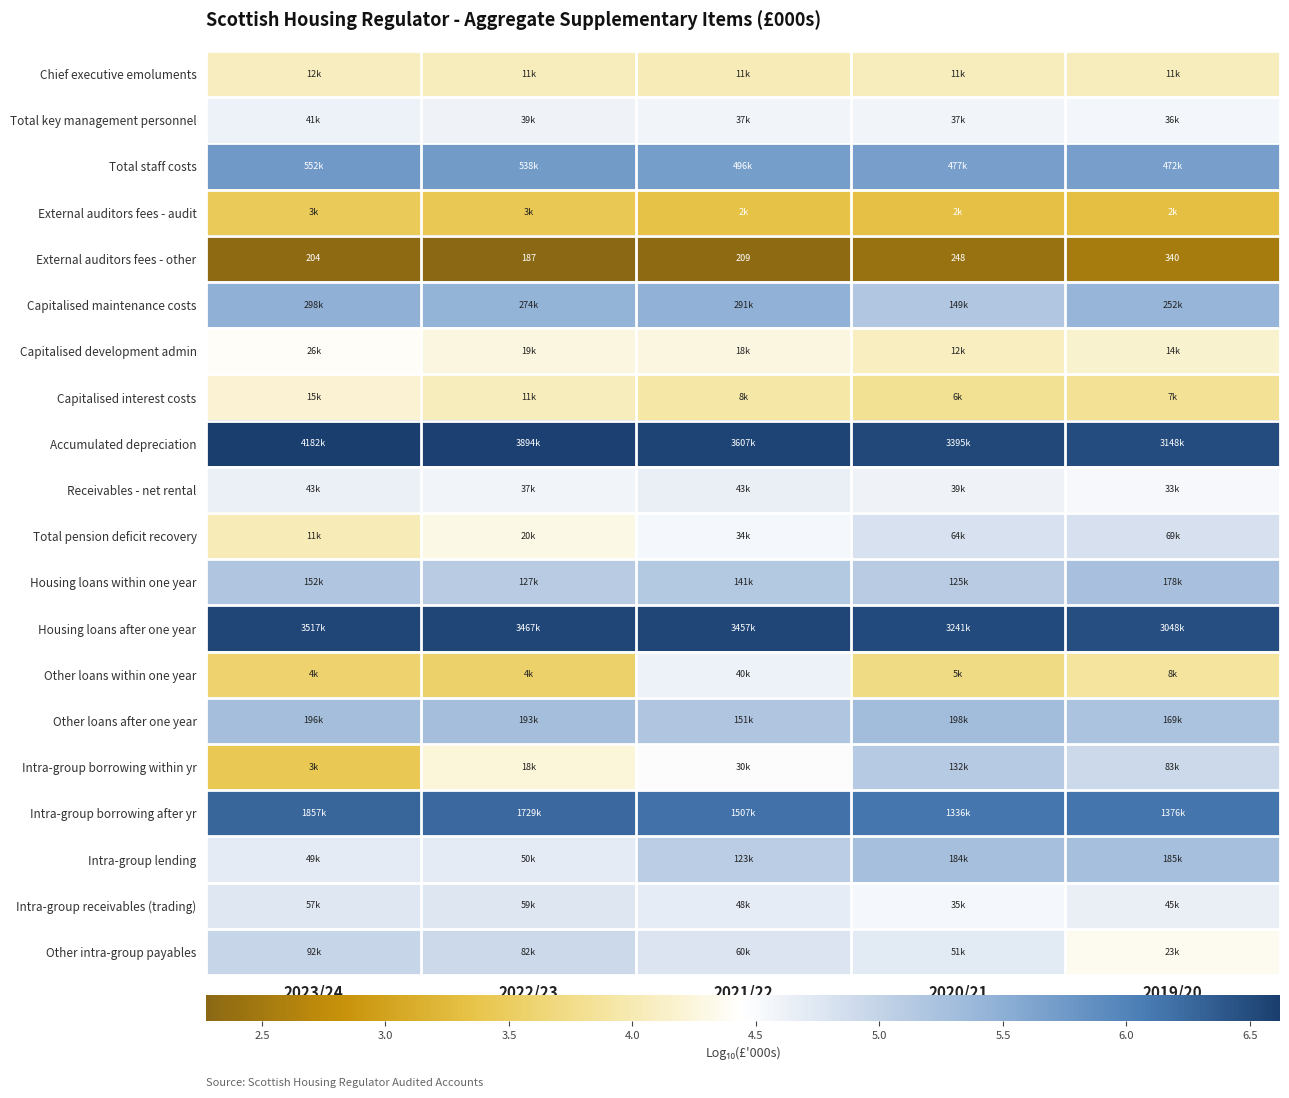

List the series in order of their peak value, highest first.

Accumulated depreciation, Housing loans after one year, Intra-group borrowing after yr, Total staff costs, Capitalised maintenance costs, Other loans after one year, Intra-group lending, Housing loans within one year, Intra-group borrowing within yr, Other intra-group payables, Total pension deficit recovery, Intra-group receivables (trading), Receivables - net rental, Total key management personnel, Other loans within one year, Capitalised development admin, Capitalised interest costs, Chief executive emoluments, External auditors fees - audit, External auditors fees - other